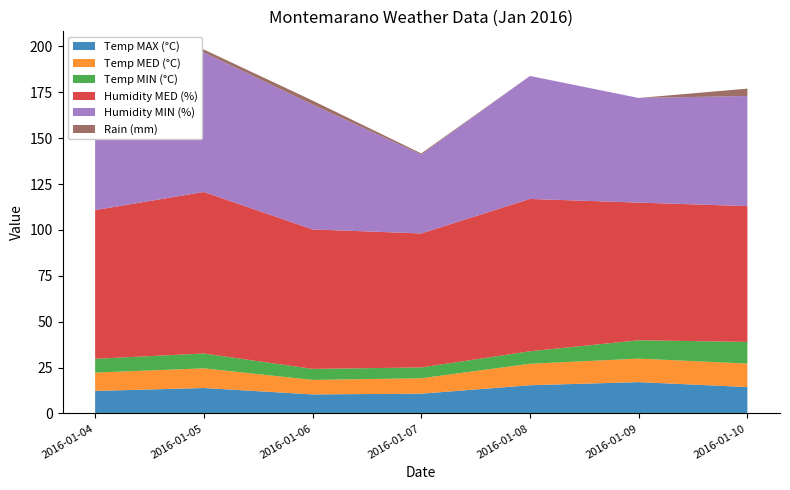

Reading right to left, transcribe all the data shown in this chart.

Temp MAX (°C): 2016-01-10=14.4	2016-01-09=17.1	2016-01-08=15.4	2016-01-07=10.8	2016-01-06=10.4	2016-01-05=13.9	2016-01-04=12.3
Temp MED (°C): 2016-01-10=12.8	2016-01-09=12.8	2016-01-08=11.7	2016-01-07=8.4	2016-01-06=7.9	2016-01-05=10.7	2016-01-04=10.0
Temp MIN (°C): 2016-01-10=11.8	2016-01-09=10.0	2016-01-08=6.8	2016-01-07=5.9	2016-01-06=6.0	2016-01-05=8.1	2016-01-04=7.5
Humidity MED (%): 2016-01-10=74.0	2016-01-09=75.0	2016-01-08=83.0	2016-01-07=73.0	2016-01-06=76.0	2016-01-05=88.0	2016-01-04=81.0
Humidity MIN (%): 2016-01-10=60.0	2016-01-09=57.0	2016-01-08=67.0	2016-01-07=43.0	2016-01-06=68.0	2016-01-05=76.0	2016-01-04=69.0
Rain (mm): 2016-01-10=4.0	2016-01-09=0.0	2016-01-08=0.0	2016-01-07=0.6	2016-01-06=2.2	2016-01-05=1.6	2016-01-04=5.6